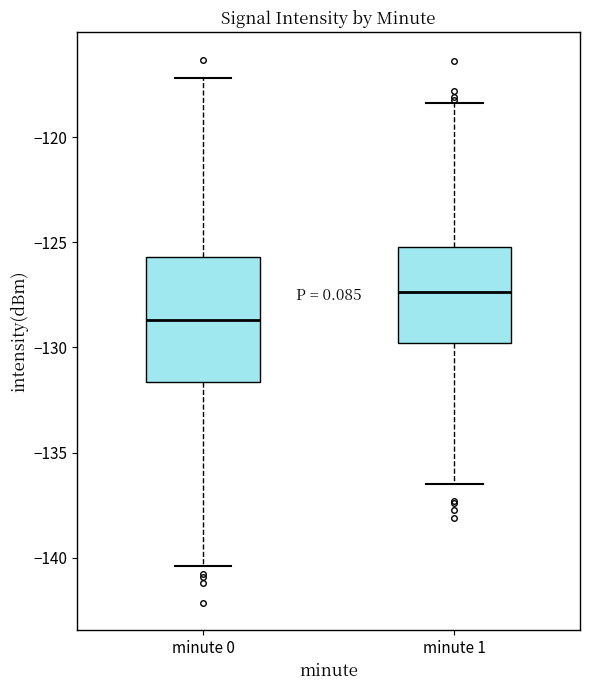

Where is the lower edge of the box for minute 1 on the y-axis? The values are not printed on the chart, so give them approximately, as read against the axis.

-130.0